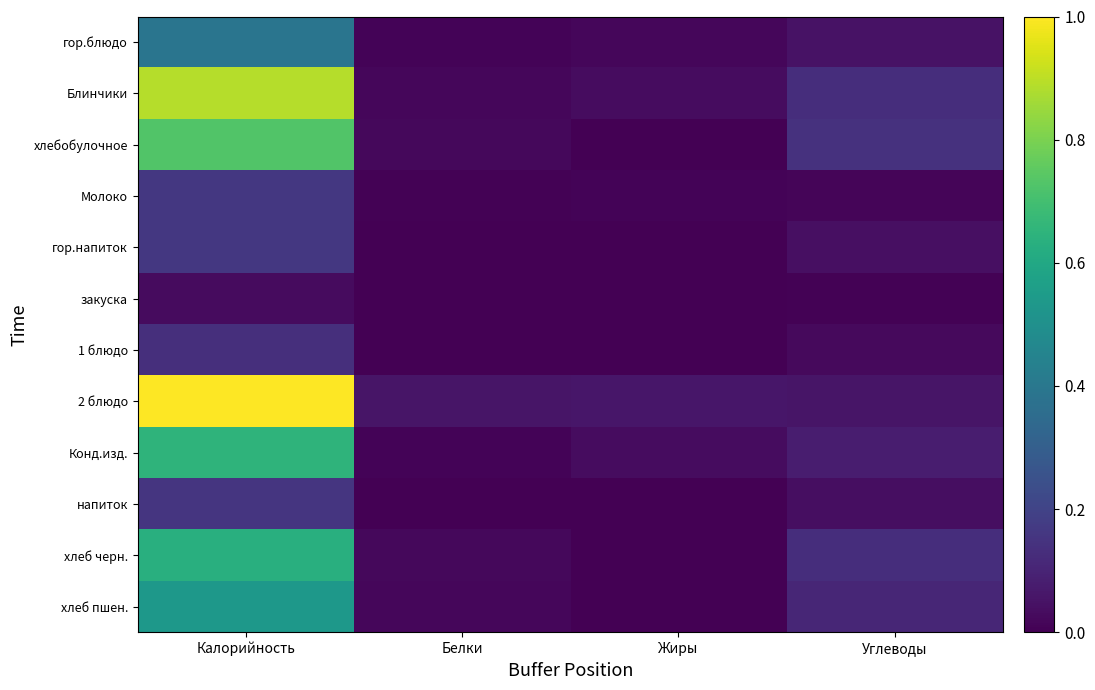

Count the number of categories in the chart.

4